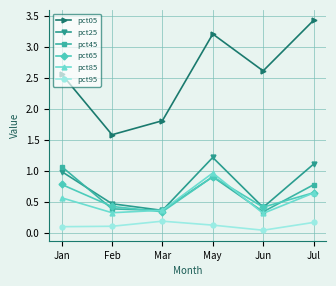

The value of pct85 at Jun is 0.3. True or false?

True